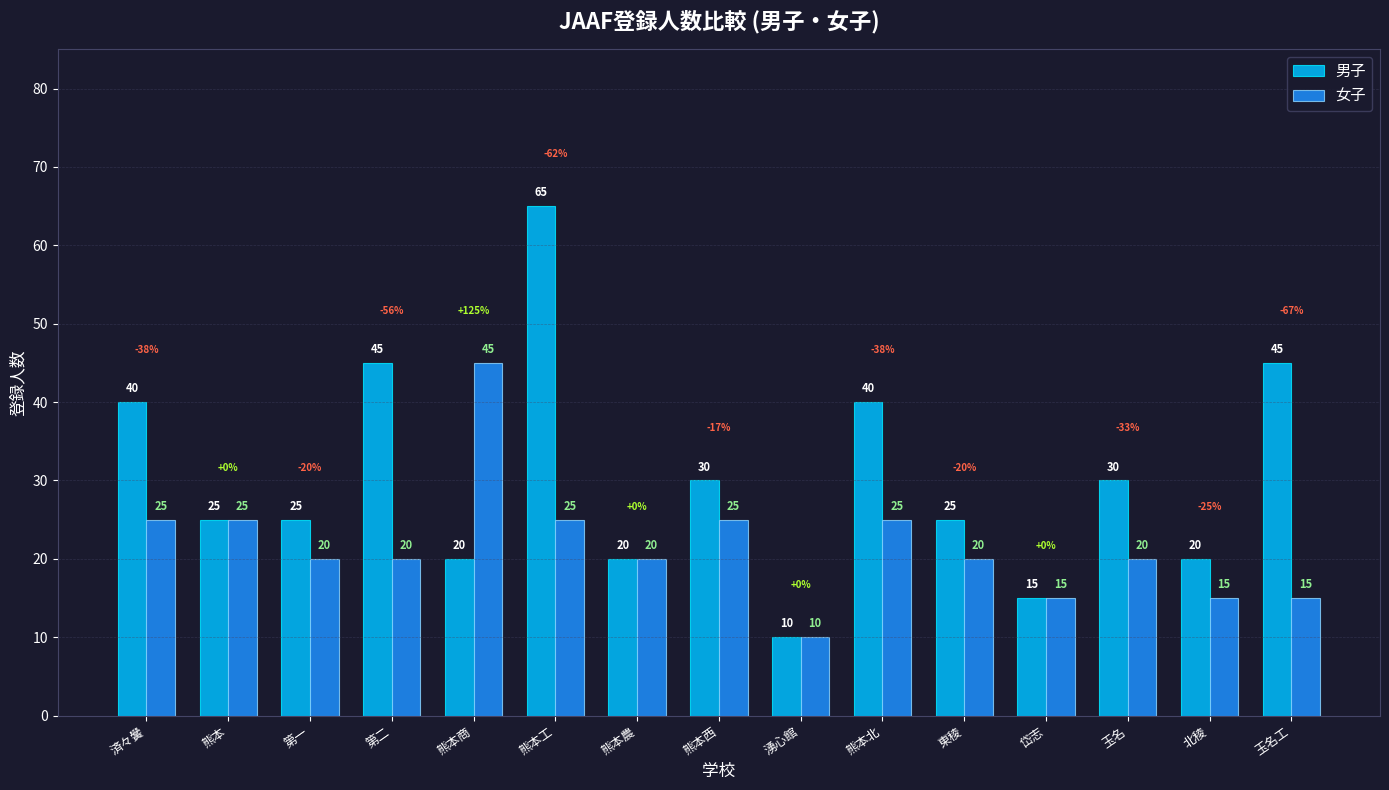

What is the spread (max minus min) of values at 熊本西?

5